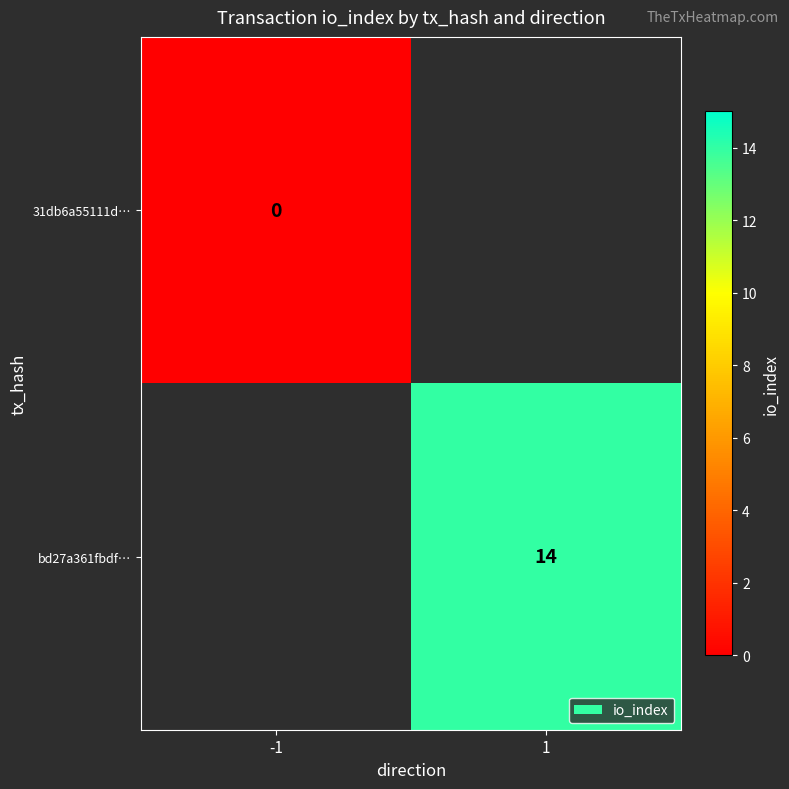

What is the maximum value shown in the chart?

14.0